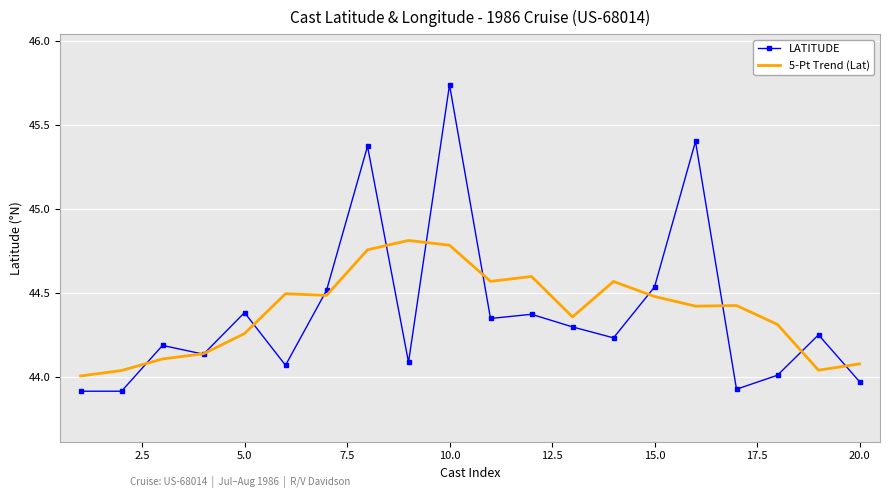

In LATITUDE, how many points are higher than both neighbors (excluding endpoints)?

7